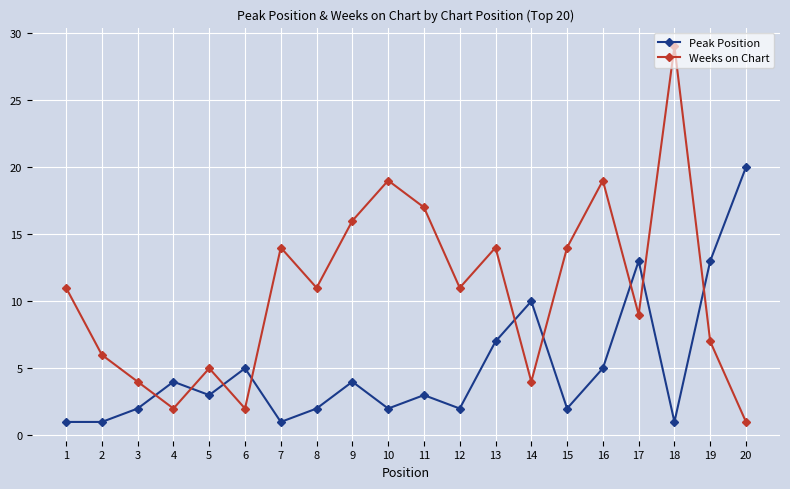

Which series has the largest range (max minus min)?

Weeks on Chart